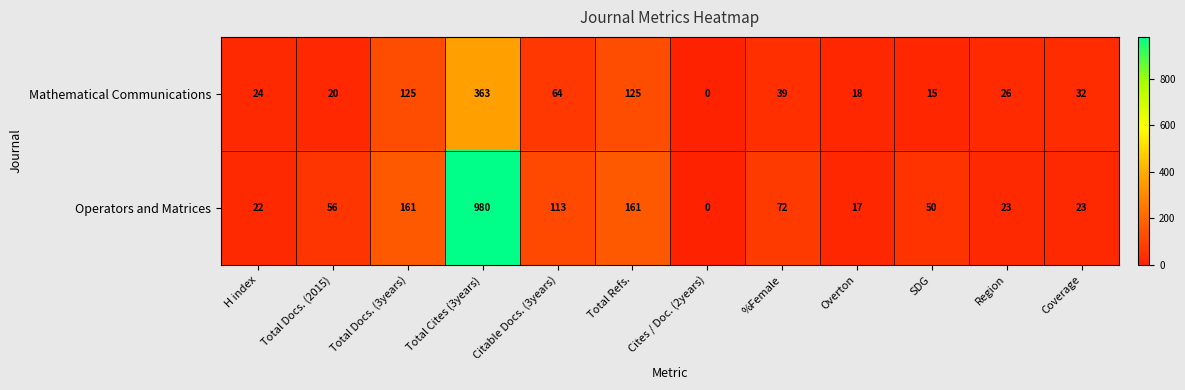

Which series changed the most between Overton and Coverage?

Mathematical Communications